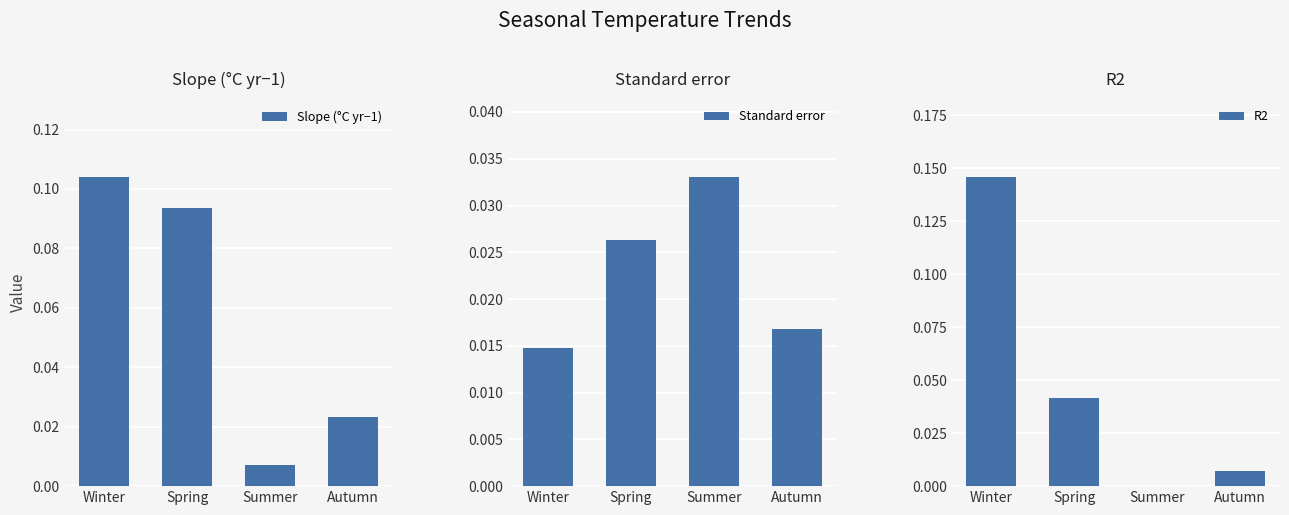

Reading left to right, what are all the values shown in this chart?

Slope (°C yr−1): 0.1	0.1	0.0	0.0
Standard error: 0.0	0.0	0.0	0.0
R2: 0.1	0.0	0.0	0.0